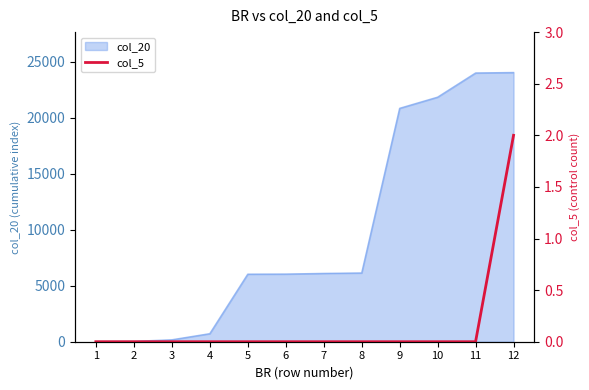

How many categories are shown in the chart?

12